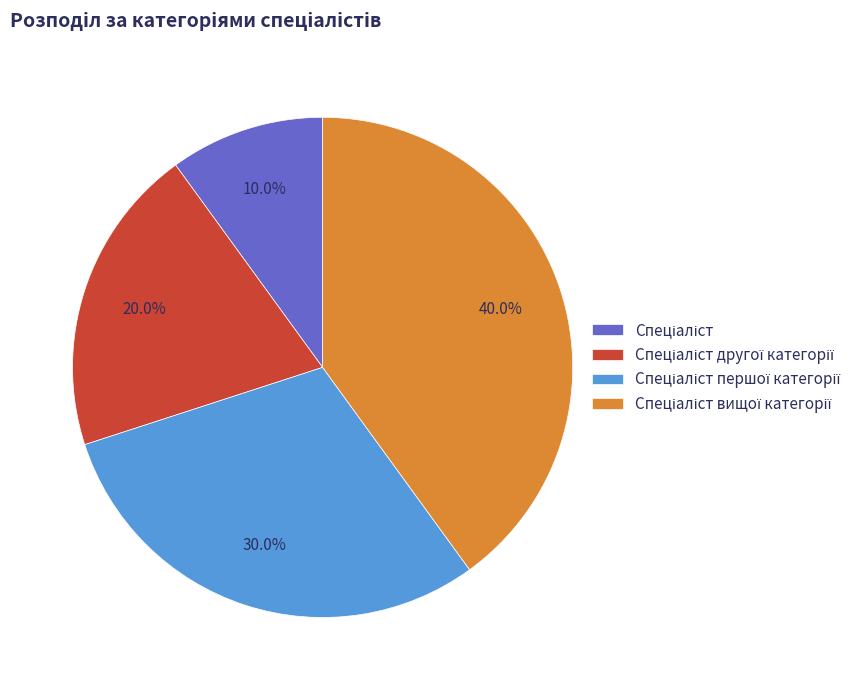

To the nearest percent, what is the average slice percentage?

25%